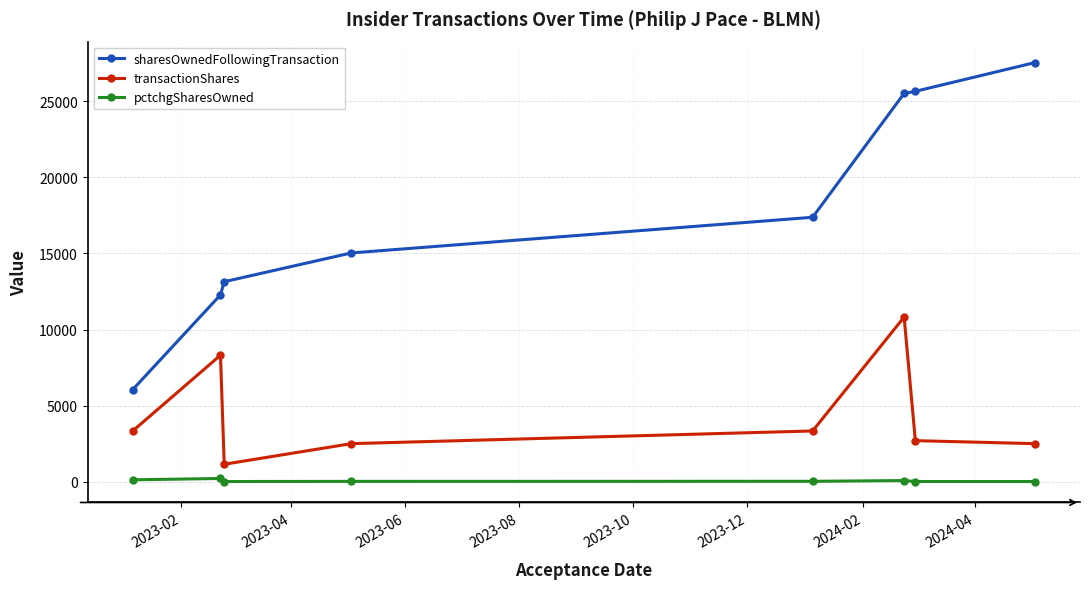

What is the difference between the maximum and minimum values in the sharesOwnedFollowingTransaction series?

21496